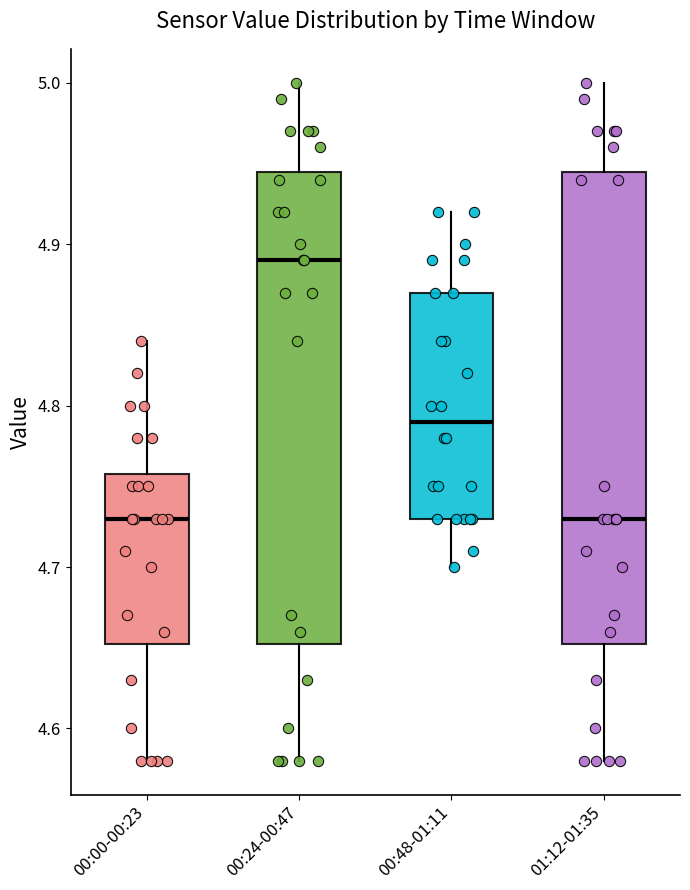

Which box has the highest median line?

00:24-00:47